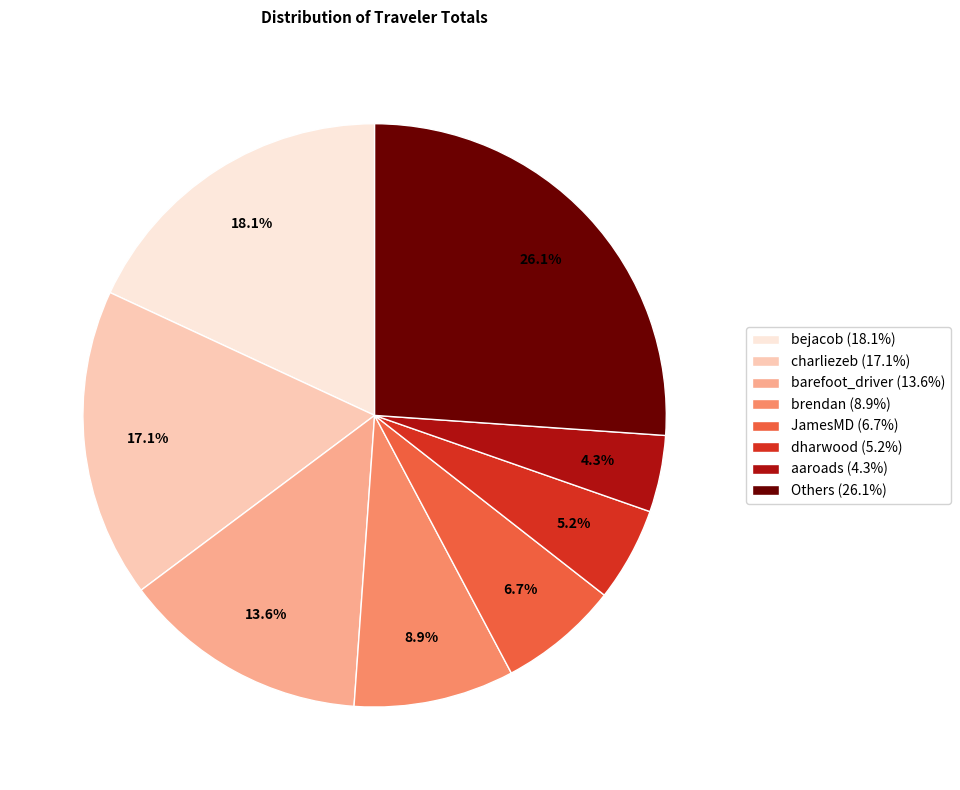

Does any single category account for the majority?

No